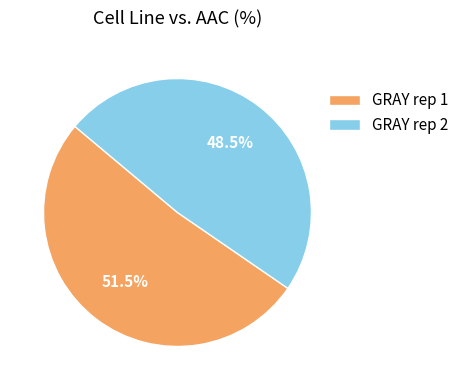

Rank the categories by value from lowest to highest.

GRAY rep 2, GRAY rep 1